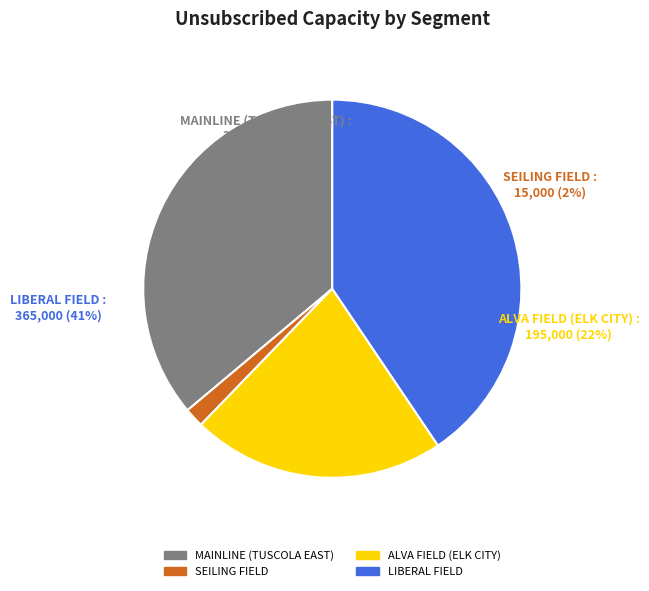

How much of the chart is everything except MAINLINE (TUSCOLA EAST)?

63.9%